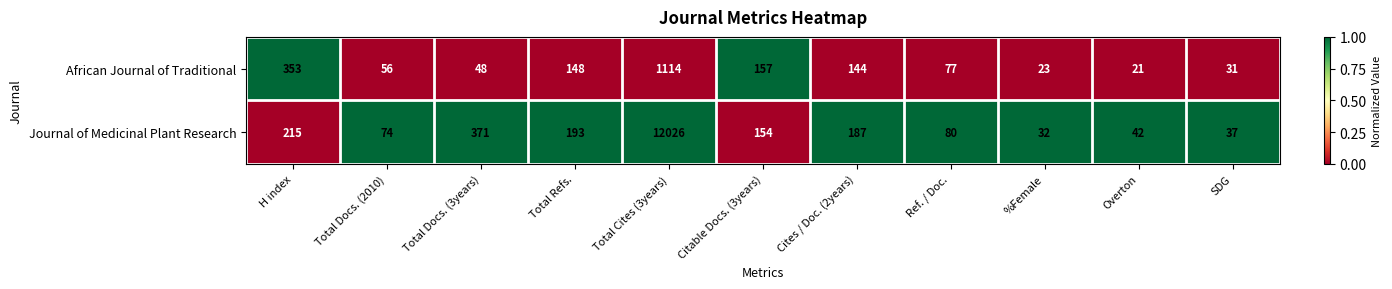

How many categories are shown in the chart?

11